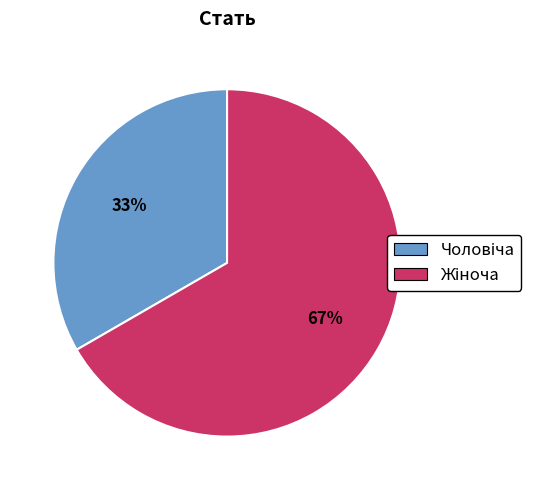

Is there a majority slice in this chart?

Yes